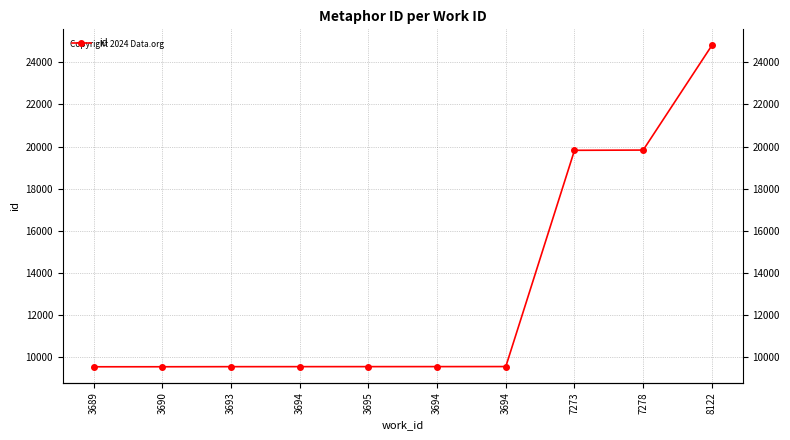

What is the difference between the second highest and second lowest values?

10277